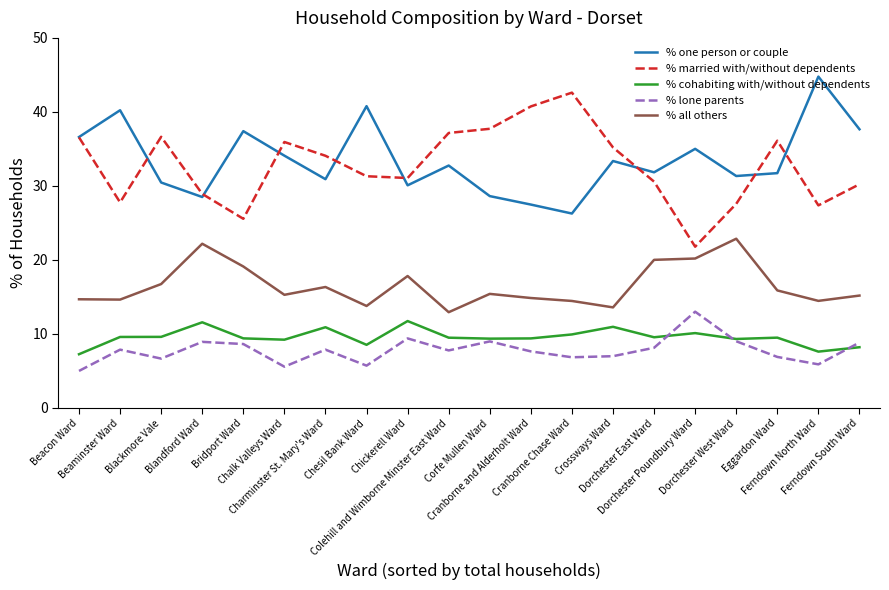

Which series has the largest range (max minus min)?

% married with/without dependents